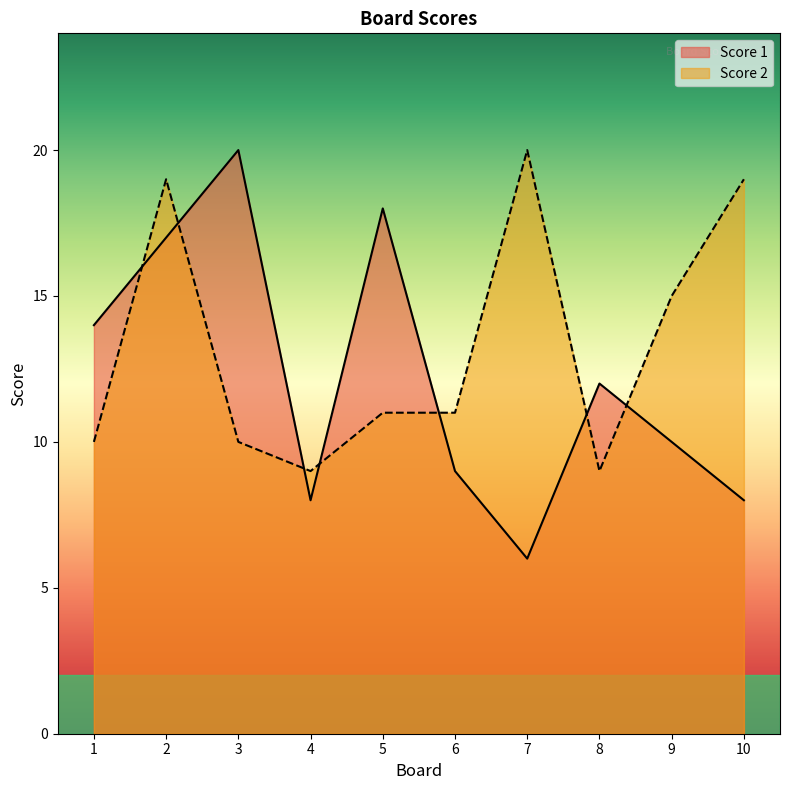

What is the value of the Score 1 point at the 4th from the left?

8